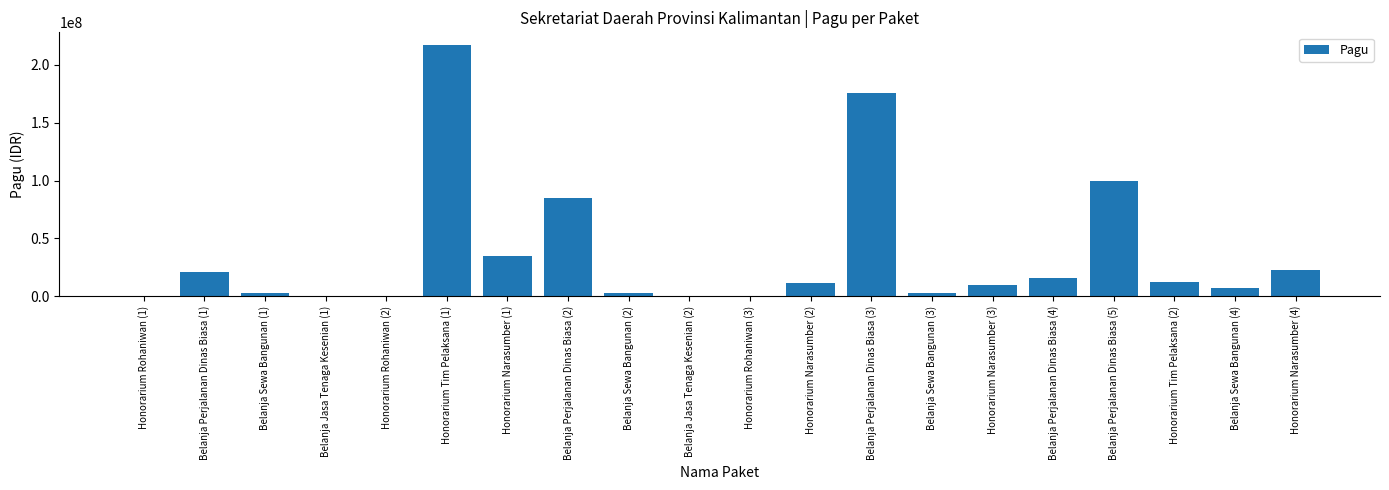

What is the maximum value shown in the chart?

217200000